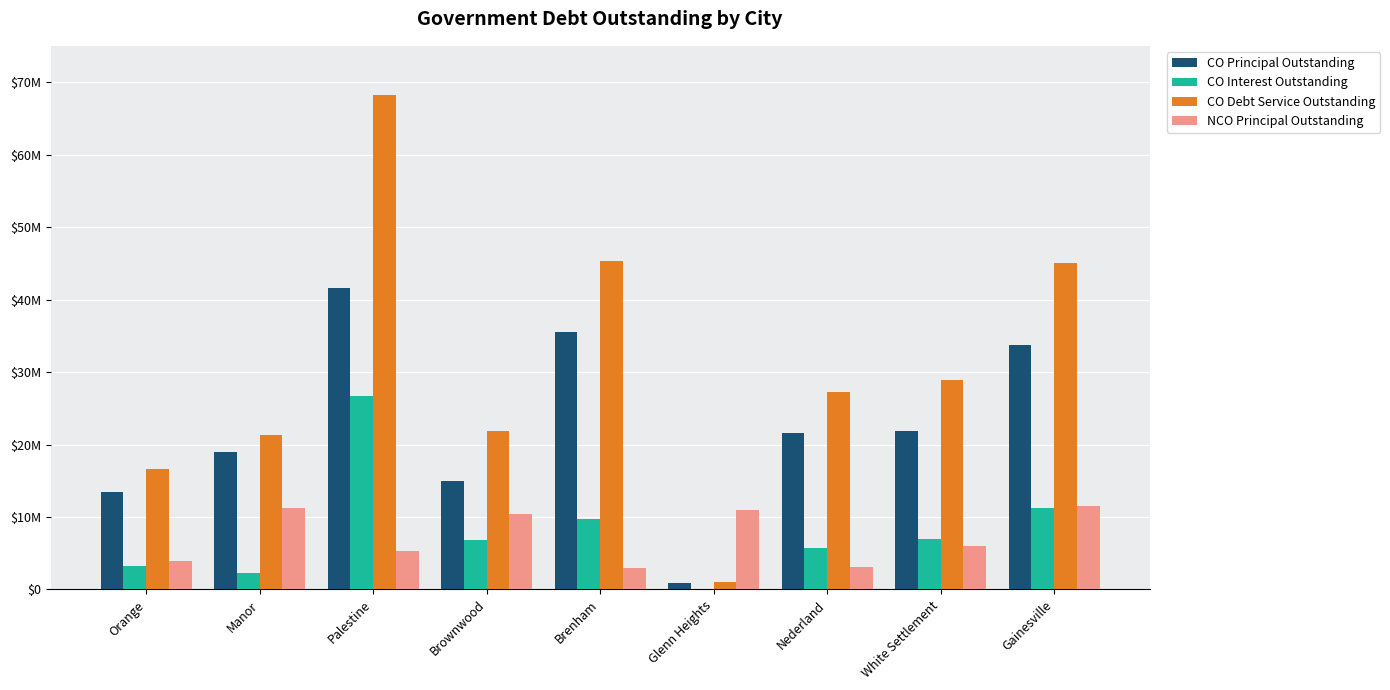

What are all the series names shown in the legend?

CO Principal Outstanding, CO Interest Outstanding, CO Debt Service Outstanding, NCO Principal Outstanding